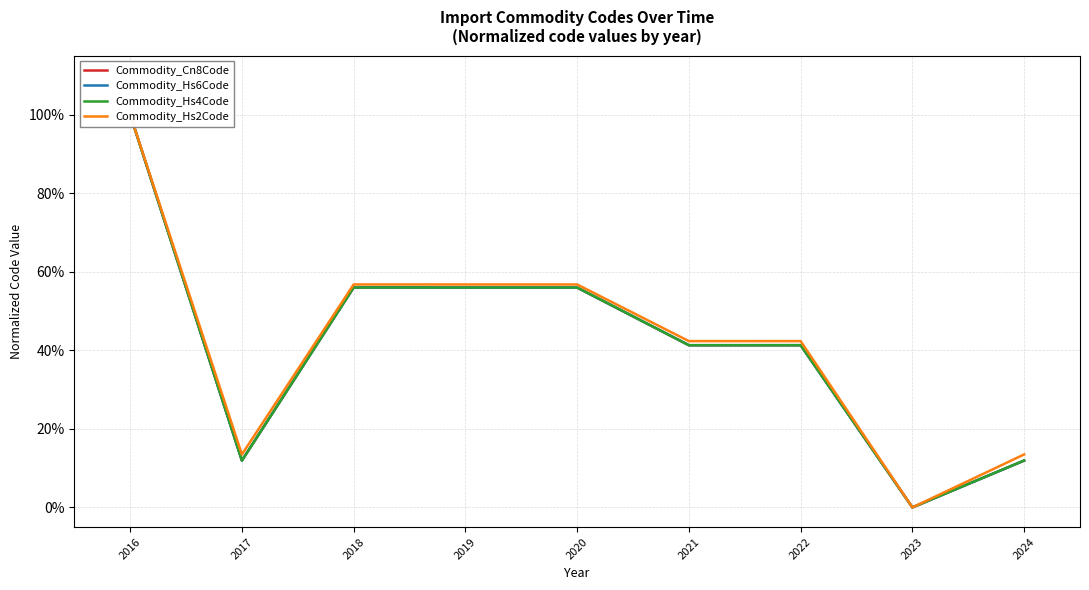

Where is the first local maximum for Commodity_Hs6Code?

2018